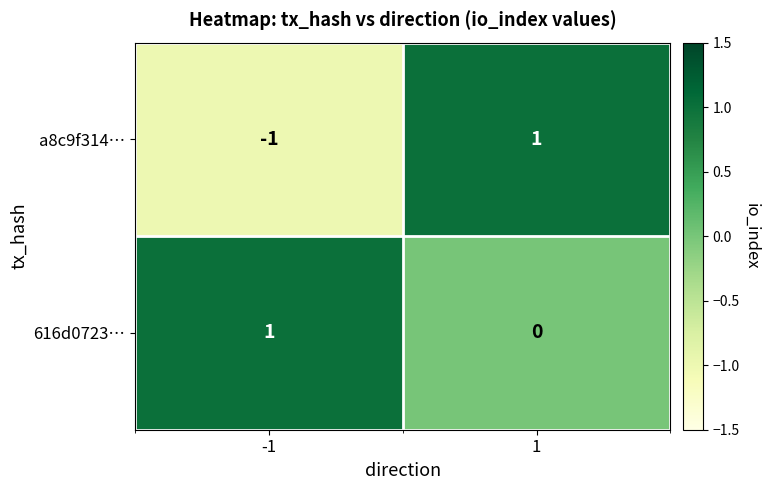

Count the number of categories in the chart.

2